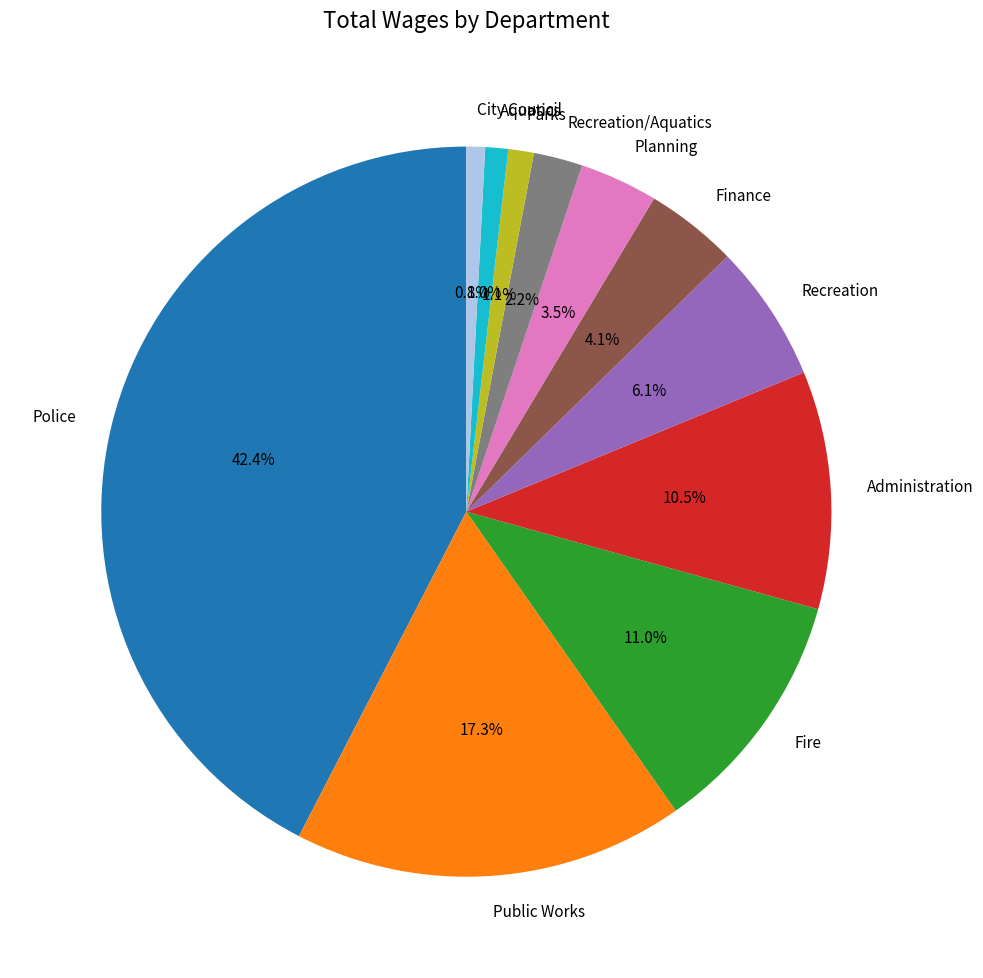

Does Aquatics represent more than half of the total?

No